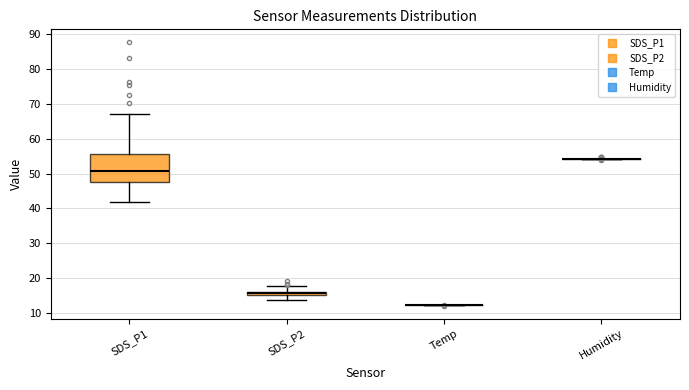

Where does the upper whisker of the box for SDS_P2 end on the y-axis? The values are not printed on the chart, so give them approximately, as read against the axis.

18